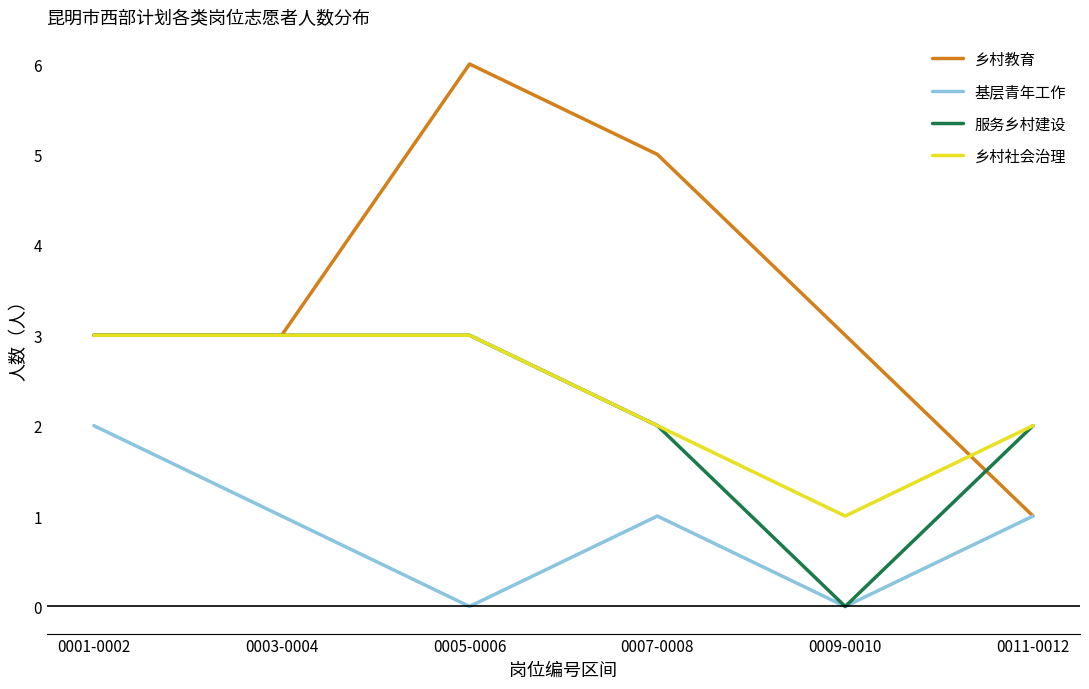

Between 0003-0004 and 0009-0010, which series saw the biggest shift?

服务乡村建设